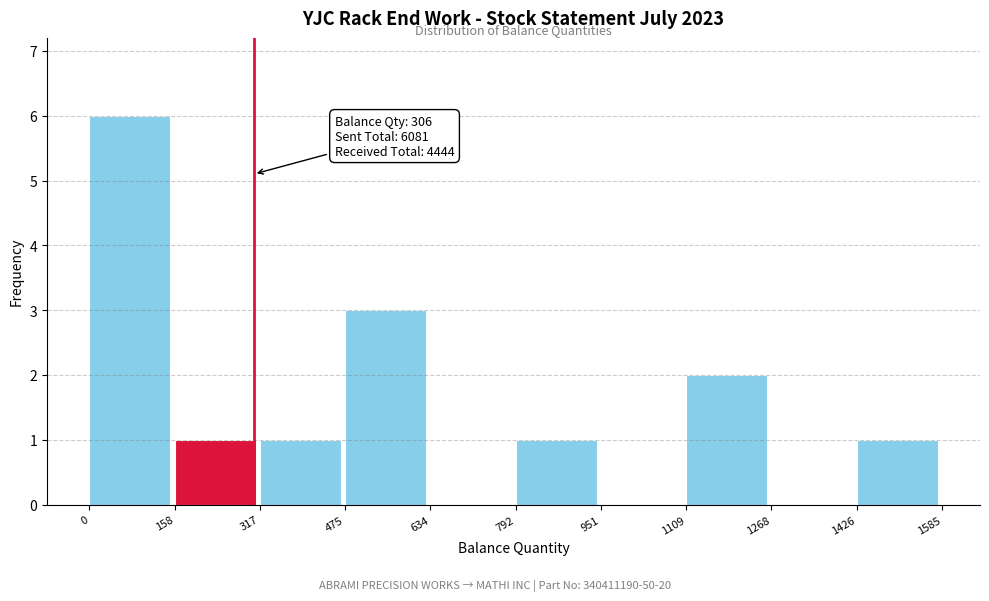

Which range on the x-axis has the tallest bar?

0 to 158